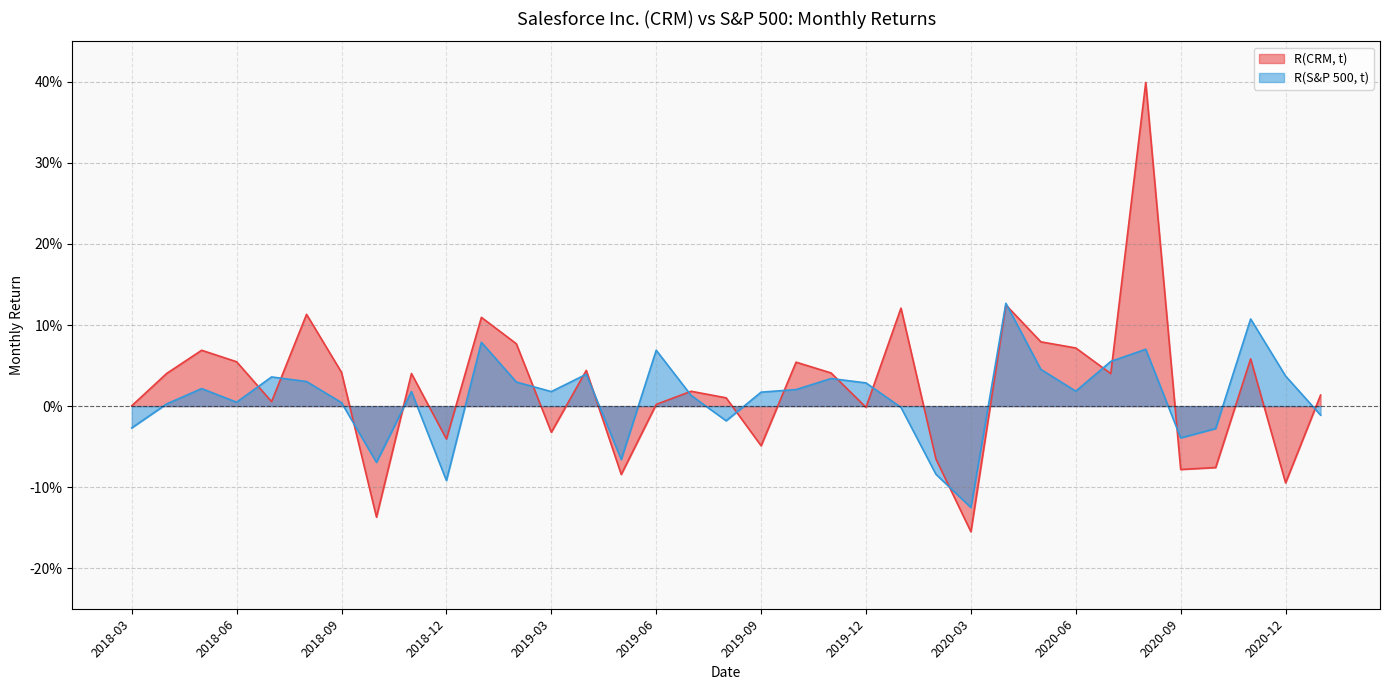

In R(CRM, t), how many points are higher than both neighbors (excluding endpoints)?

11